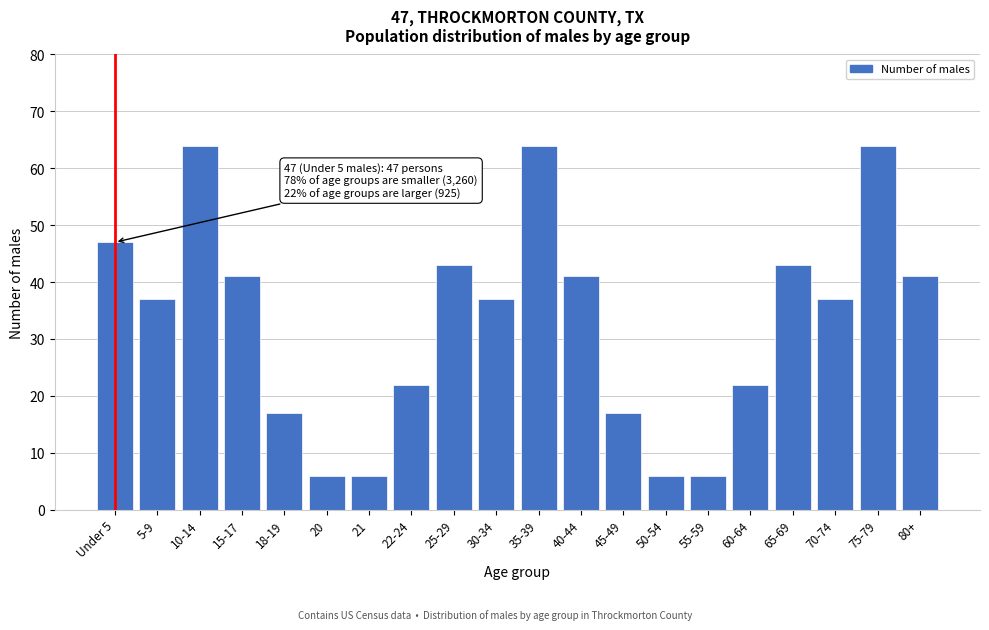

Reading left to right, list all the values displayed in this chart.

47	37	64	41	17	6	6	22	43	37	64	41	17	6	6	22	43	37	64	41